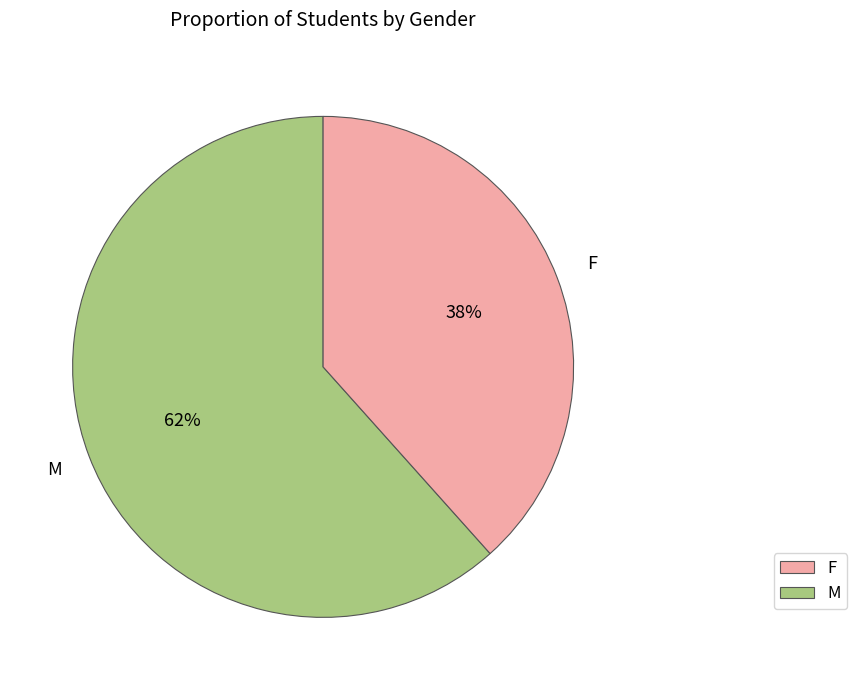

What is the largest slice in the pie chart?

F